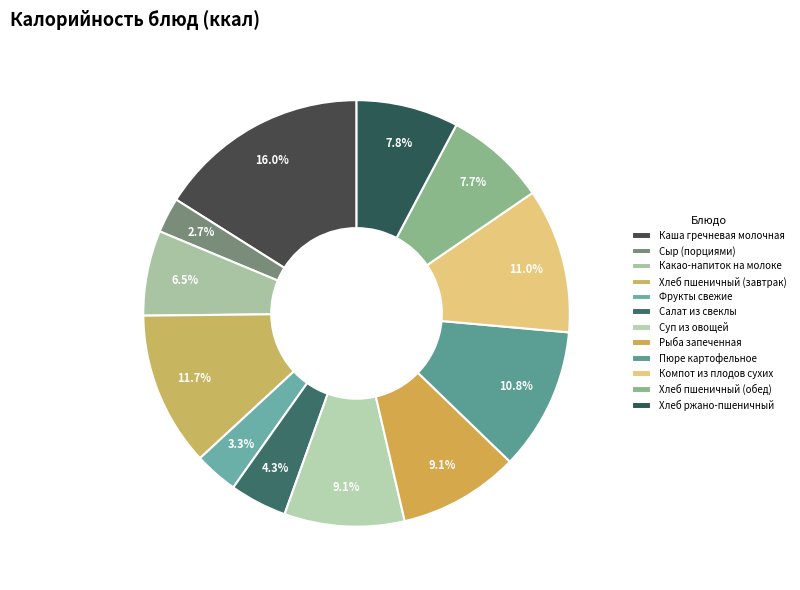

To the nearest percent, what is the difference between the Компот из плодов сухих and Сыр (порциями) slice percentages?

8%